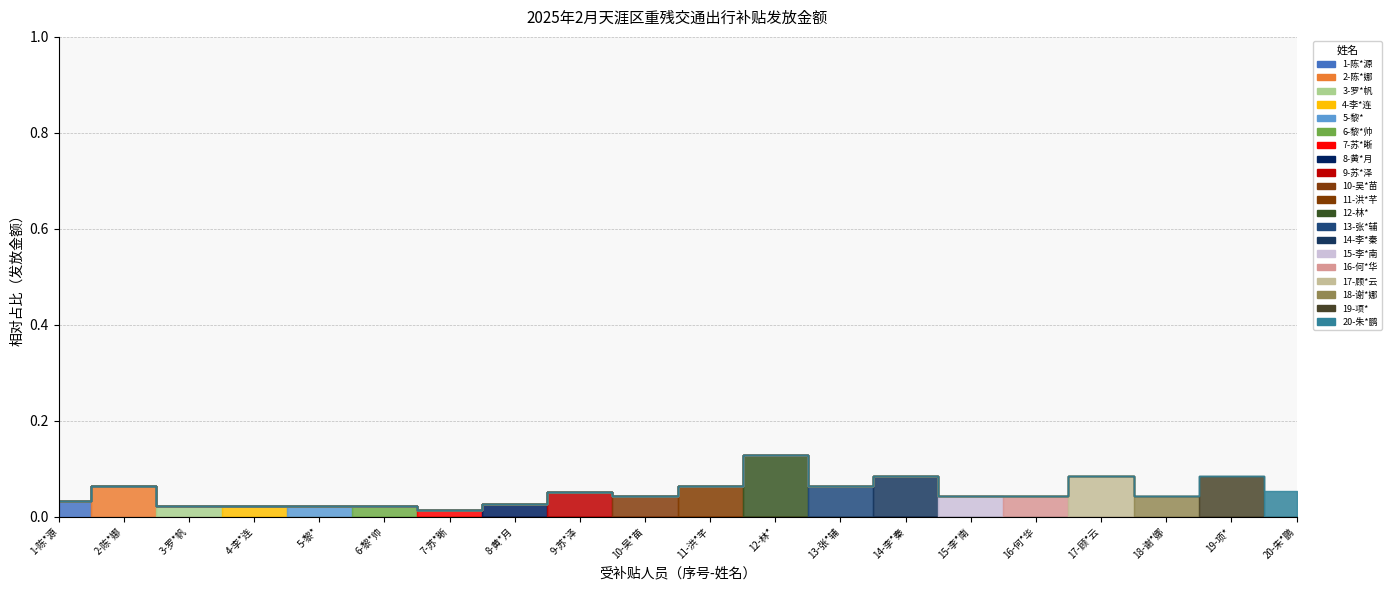

List the labels in order of value, smallest first.

7-苏*晰, 3-罗*帆, 4-李*连, 5-黎*, 6-黎*帅, 8-黄*月, 1-陈*源, 10-吴*苗, 15-李*南, 16-何*华, 18-谢*娜, 9-苏*泽, 20-朱*鹏, 2-陈*娜, 13-张*辅, 11-洪*芊, 14-李*秦, 17-顾*云, 19-项*, 12-林*